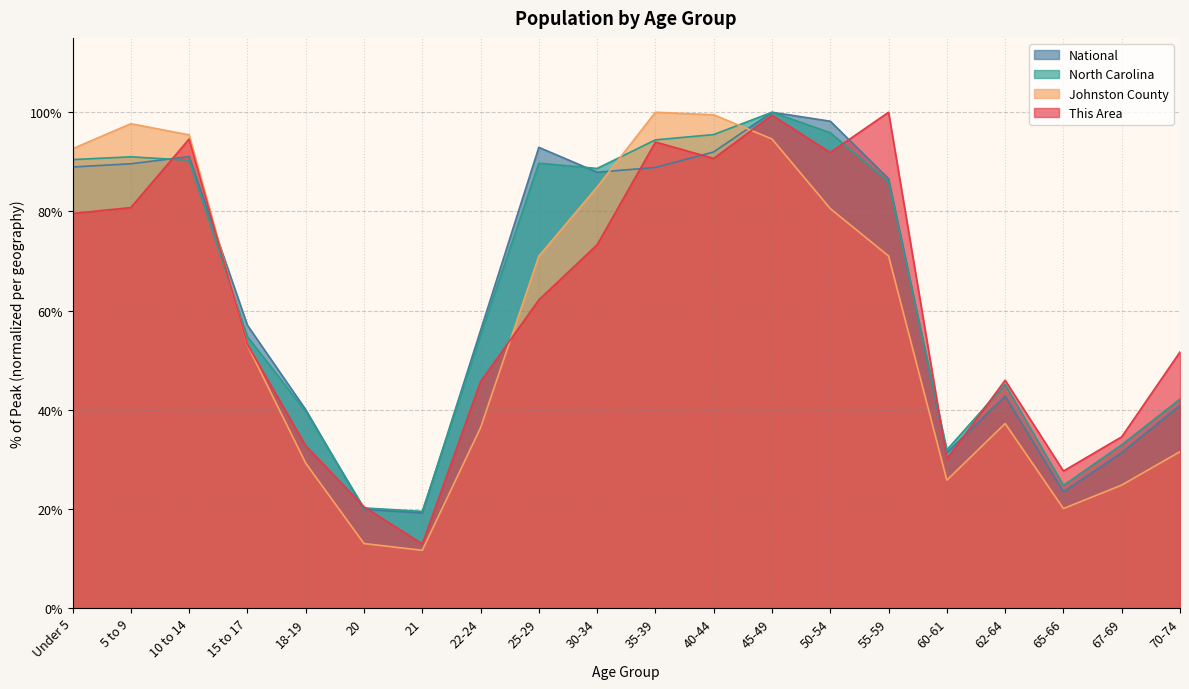

Between 60-61 and 35-39, which is larger?

35-39